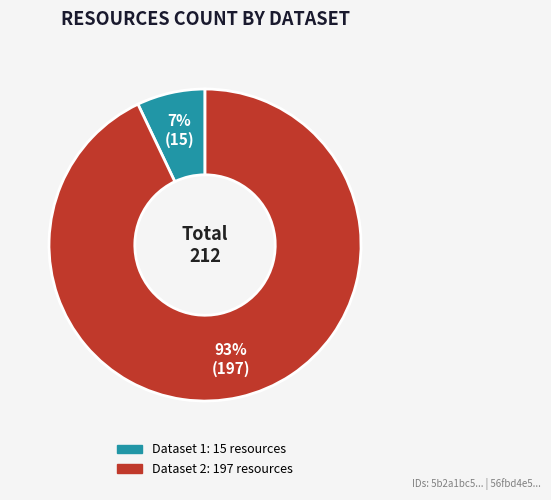

How many slices are in this pie chart?

2